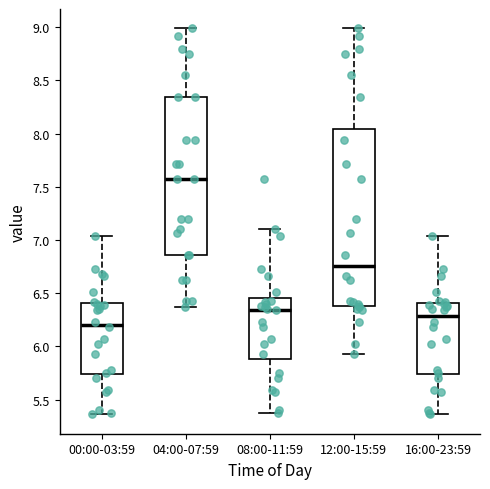

Which box's median line is the lowest?

00:00-03:59